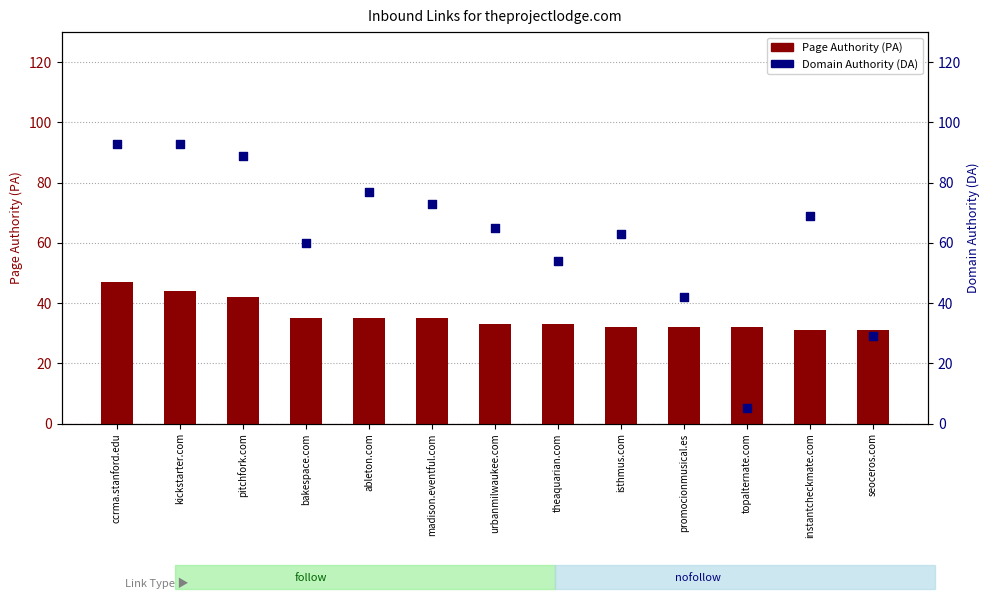

Which series reaches the minimum Y coordinate?

Domain Authority (DA)